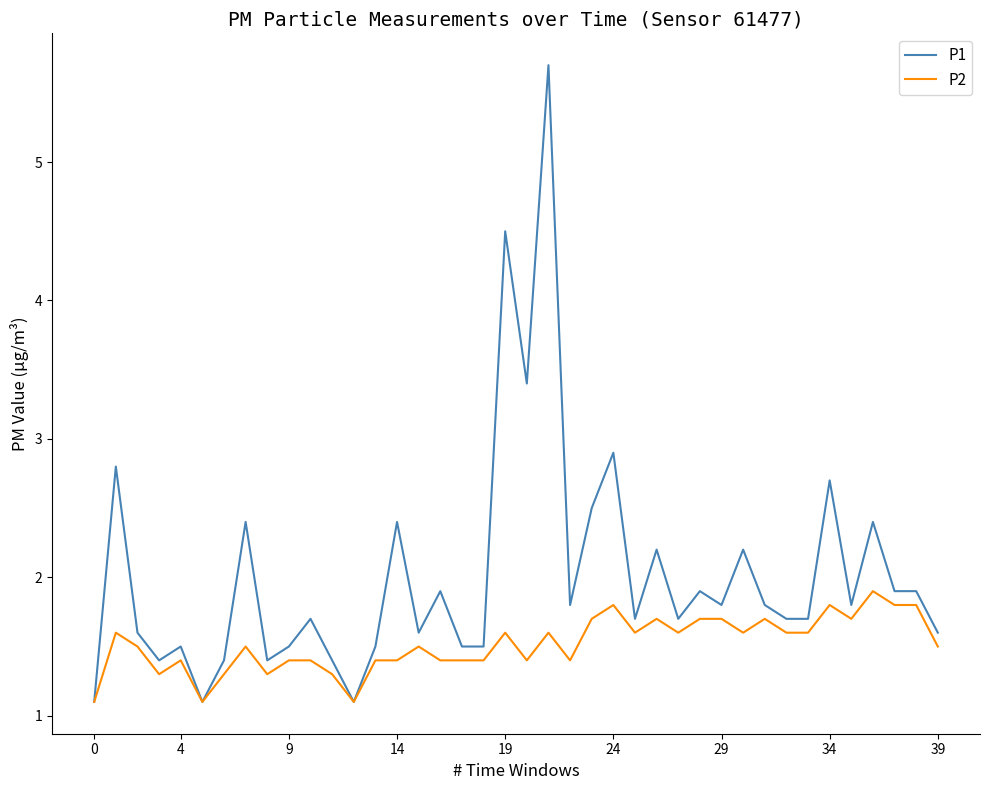

Which series has the largest total across all categories?

P1